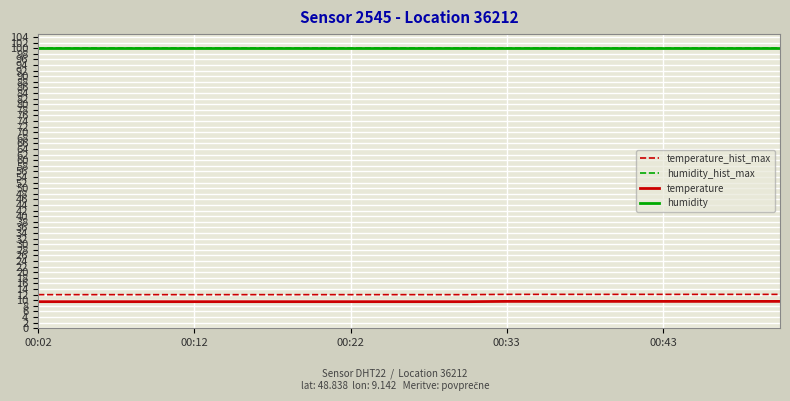

Which label corresponds to the smallest value in the chart?

00:02